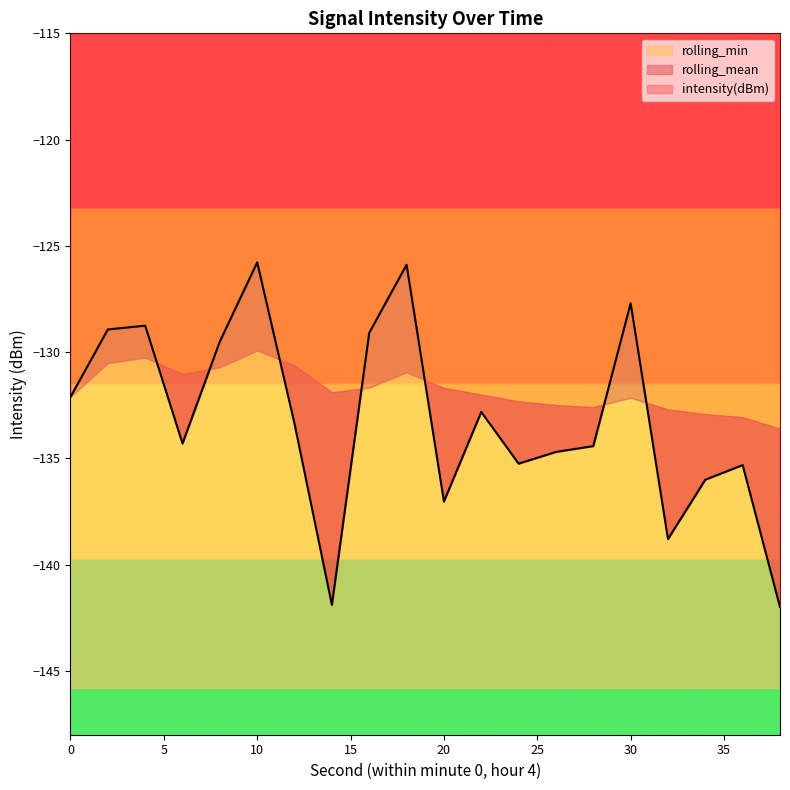

What is the minimum value for rolling_mean?

-133.6